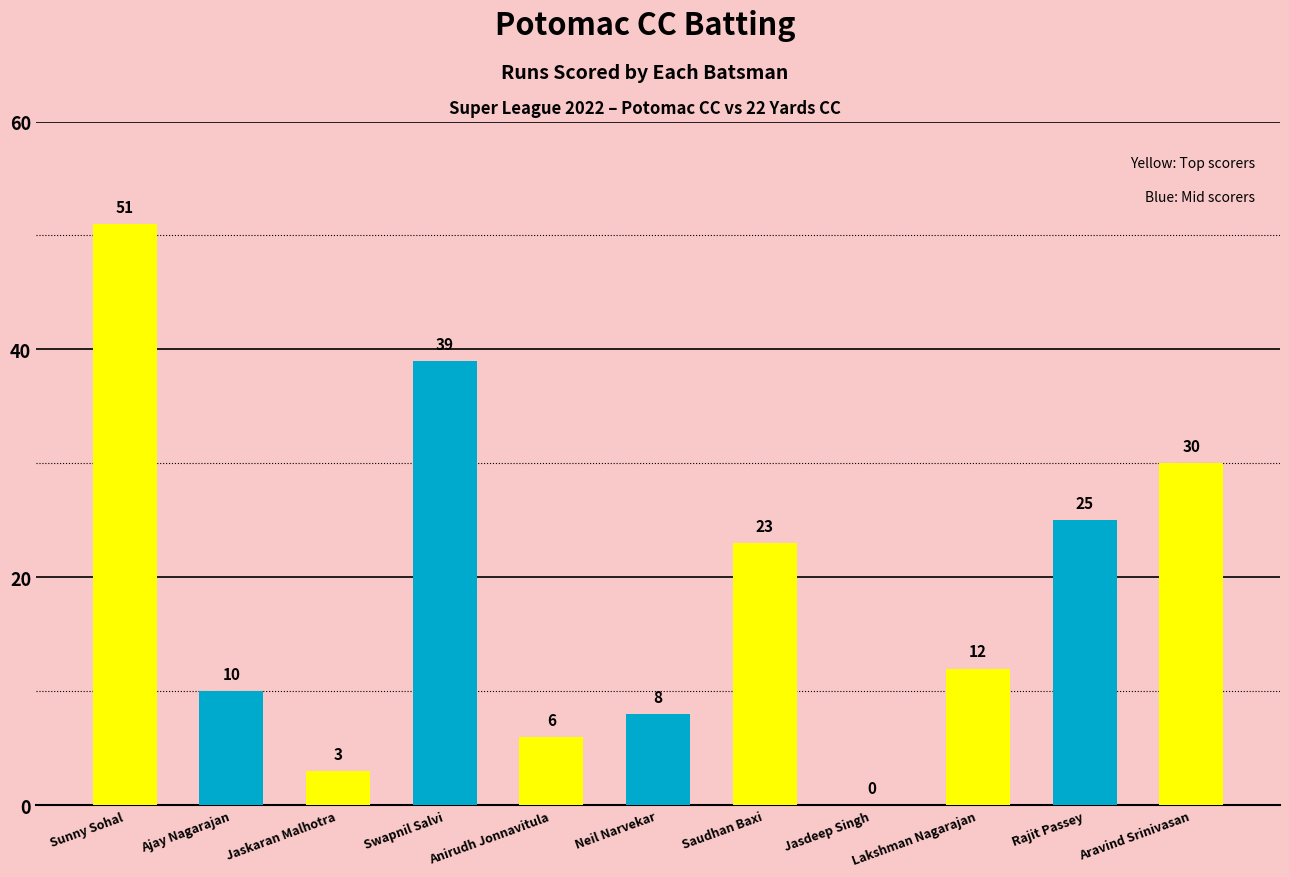

What is the change in value from Jasdeep Singh to Lakshman Nagarajan?

+12